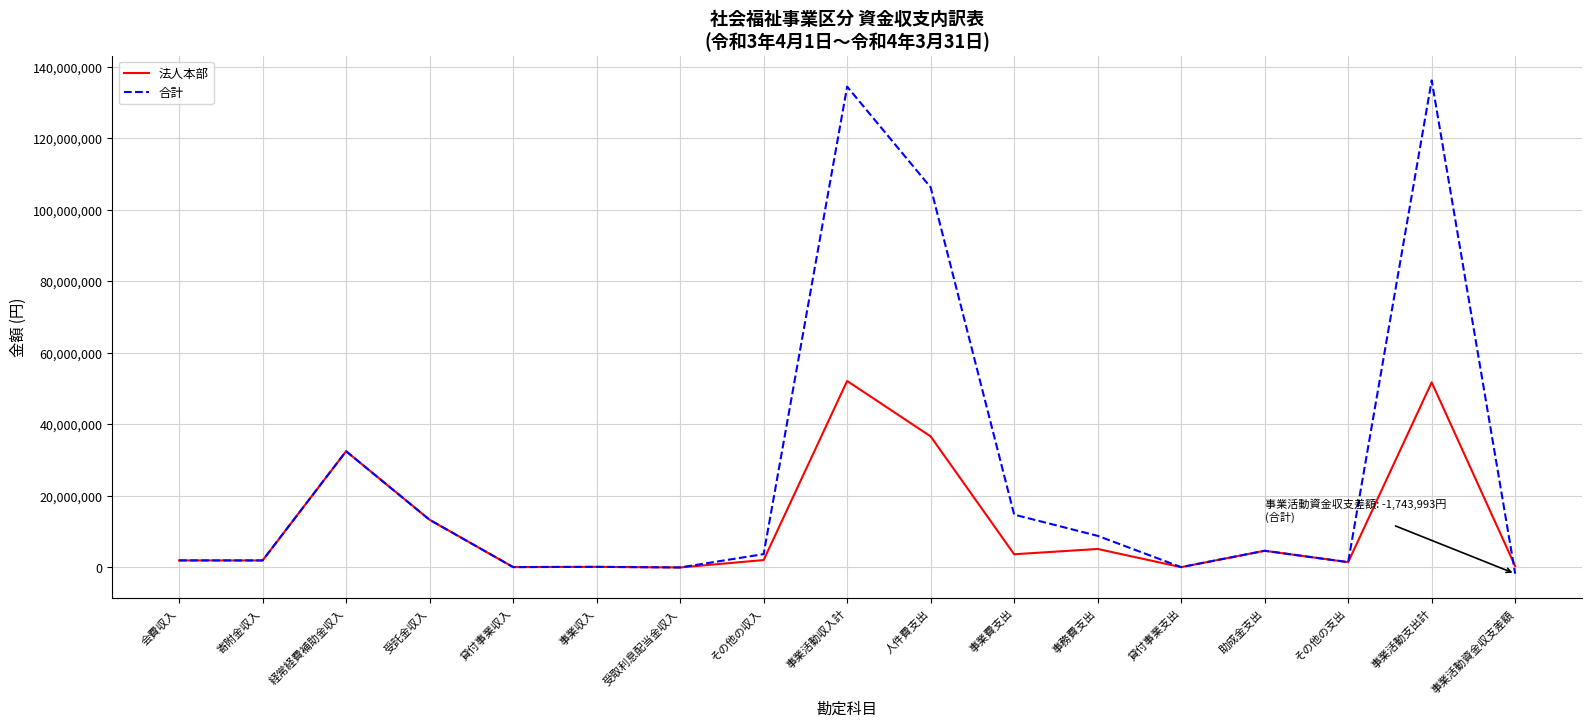

What is the approximate value of 合計 at 事業活動収入計?

134394364